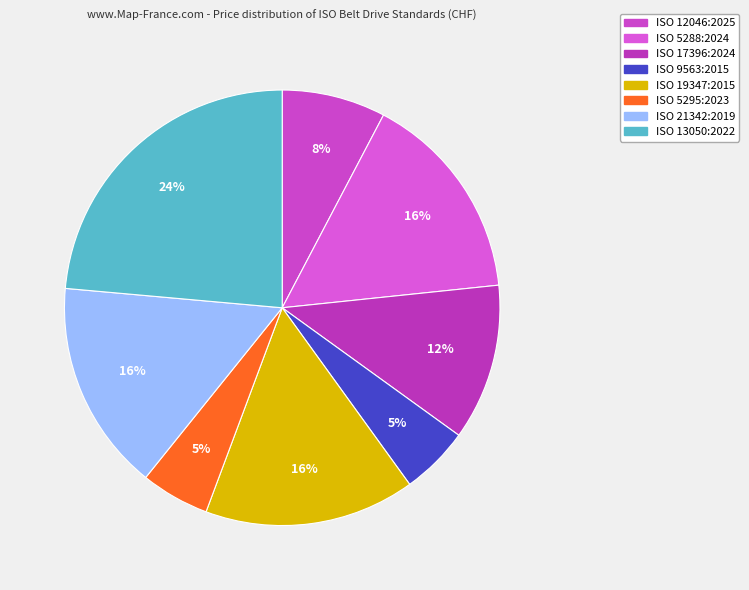

To the nearest percent, what portion does ISO 19347:2015 represent?

16%